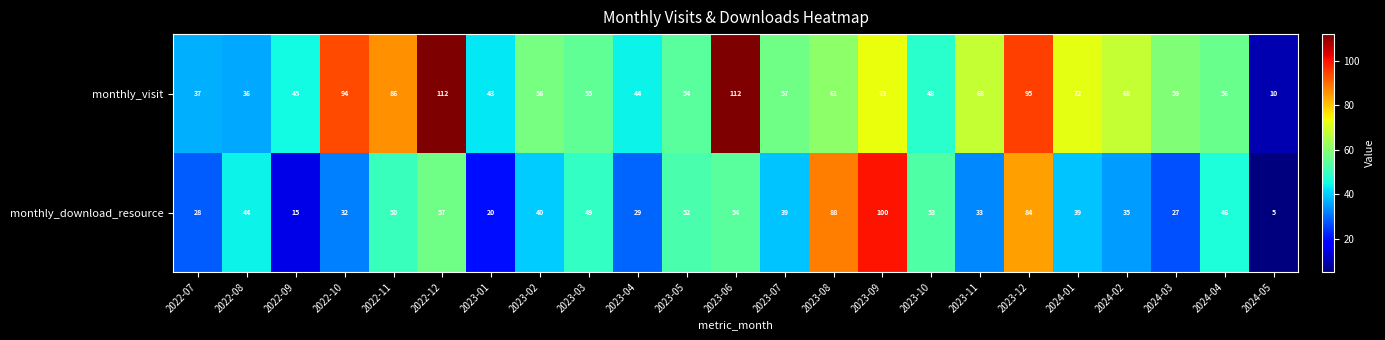

How many data points does each series have?

23